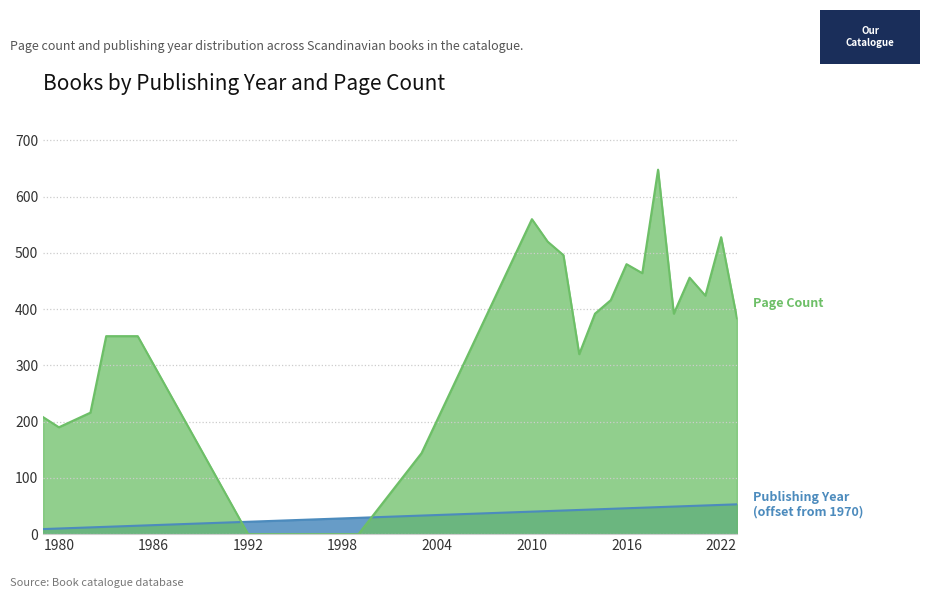

Reading left to right, transcribe all the data shown in this chart.

Page Count: 1979=208	1980=190	1982=216	1983=352	1985=352	1992=0	1999=0	2003=144	2010=560	2011=520	2012=496	2013=320	2014=392	2015=416	2016=480	2017=464	2018=648	2019=392	2020=456	2021=424	2022=528	2023=384
Publishing Year (scaled): 1979=9	1980=10	1982=12	1983=13	1985=15	1992=22	1999=29	2003=33	2010=40	2011=41	2012=42	2013=43	2014=44	2015=45	2016=46	2017=47	2018=48	2019=49	2020=50	2021=51	2022=52	2023=53